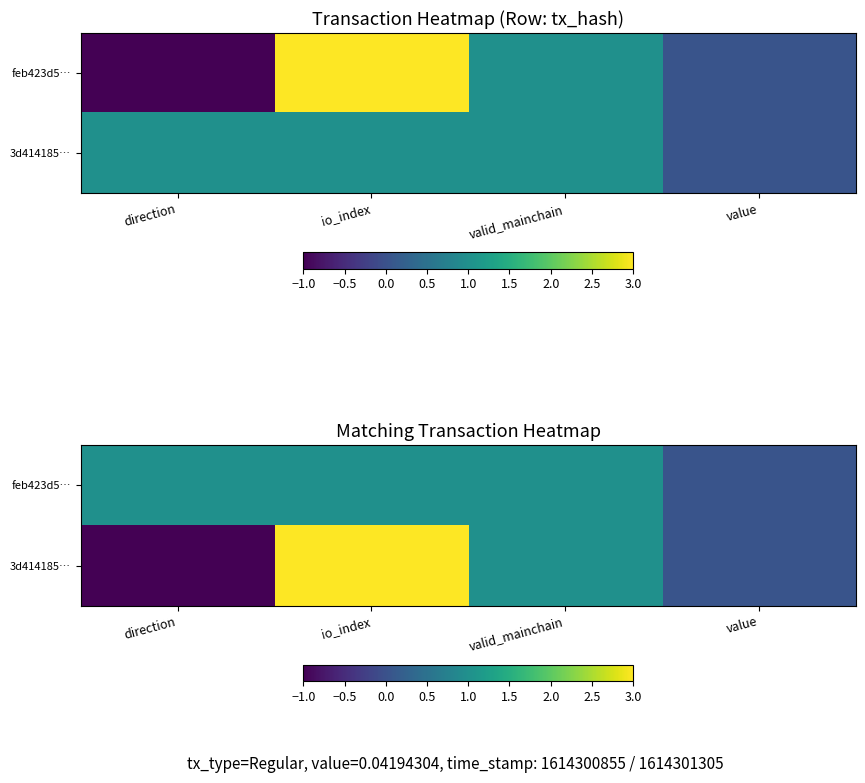

What is the maximum value shown in the chart?

3.0